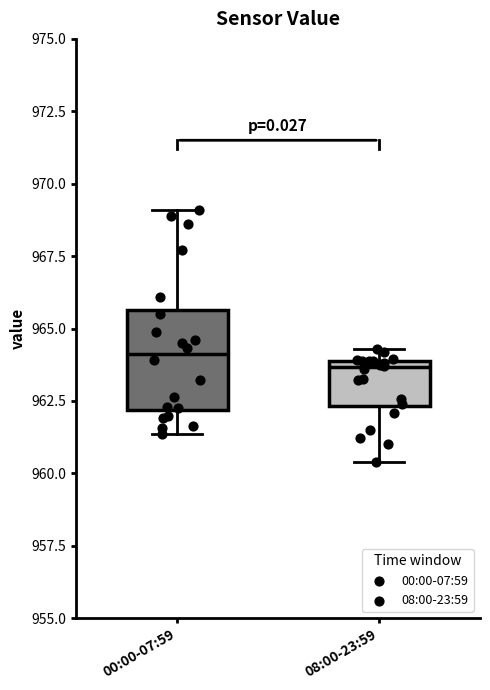

Reading left to right, read every box against the y-axis: the position of its median line, the range the box covers, and the ends of its whiskers. The values are not printed on the chart, so give them approximately, as read against the axis.

00:00-07:59: median 964.0, box 962.0 to 965.5, whiskers 961.5 to 969.0
08:00-23:59: median 963.5, box 962.5 to 964.0, whiskers 960.5 to 964.5